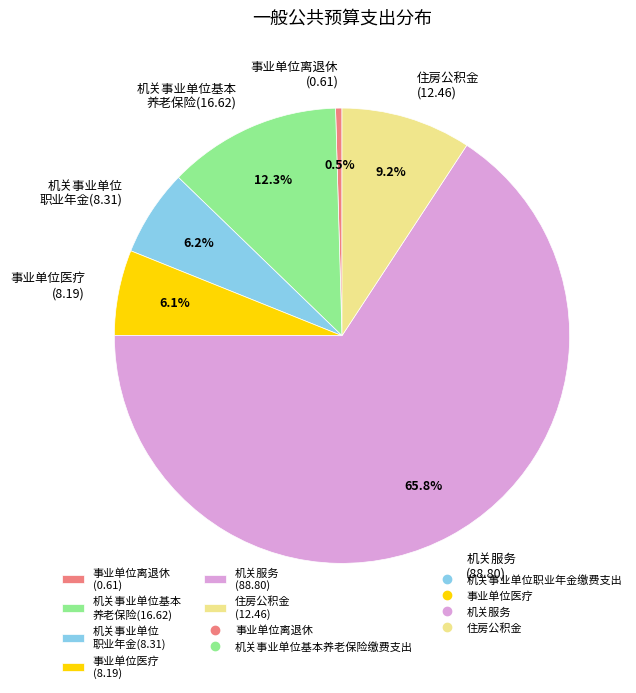

What is the total percentage of 机关服务 (88.80) and 机关事业单位 职业年金(8.31)?

71.9%